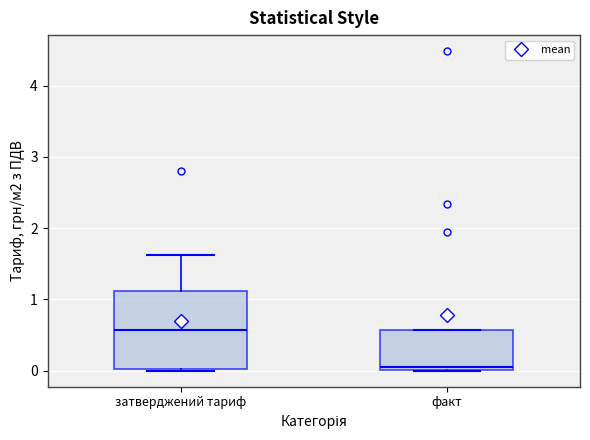

Comparing the boxes themselves (not the whiskers), which one is the tallest?

затверджений тариф